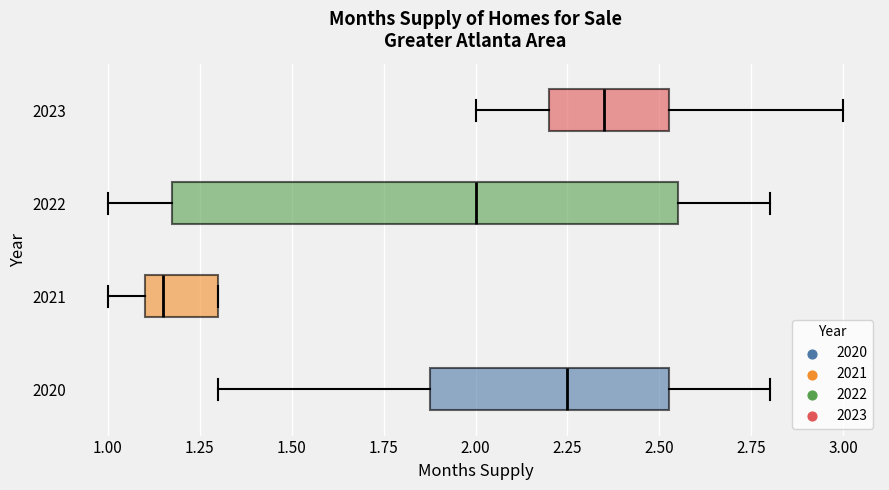

Where does the right whisker of the box at y = 2020 end on the x-axis? The values are not printed on the chart, so give them approximately, as read against the axis.

2.80